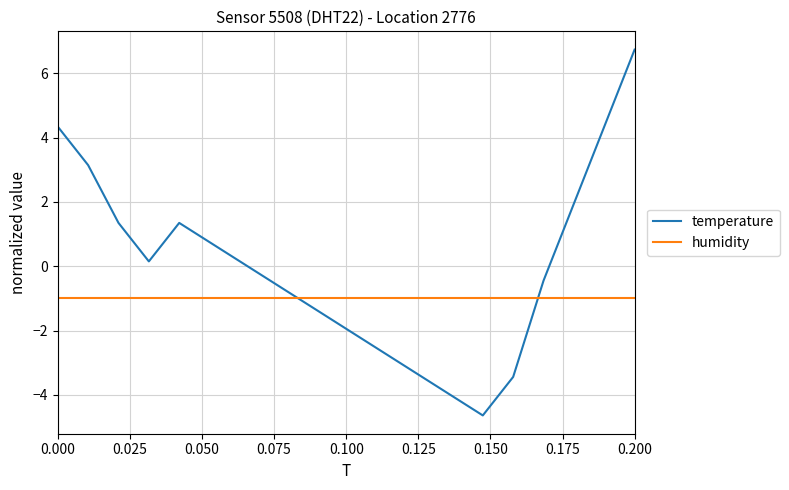

Which series has the largest total across all categories?

temperature